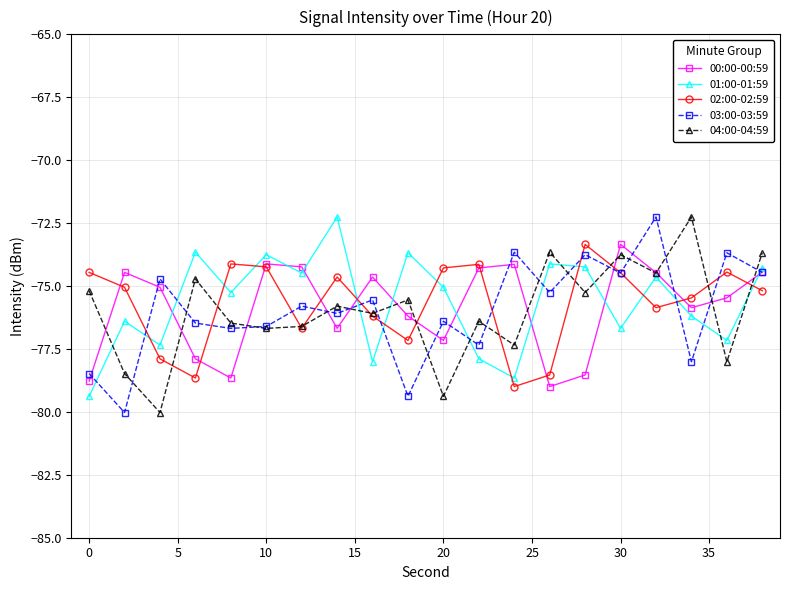

What is the value of the 02:00-02:59 point at the 18th from the left?

-75.5